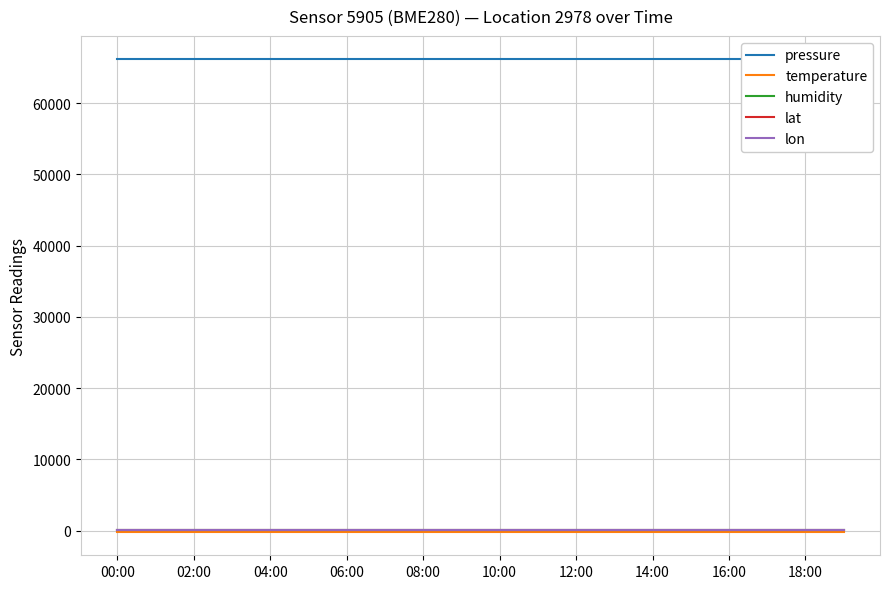

What position from the left is 18:00?

19